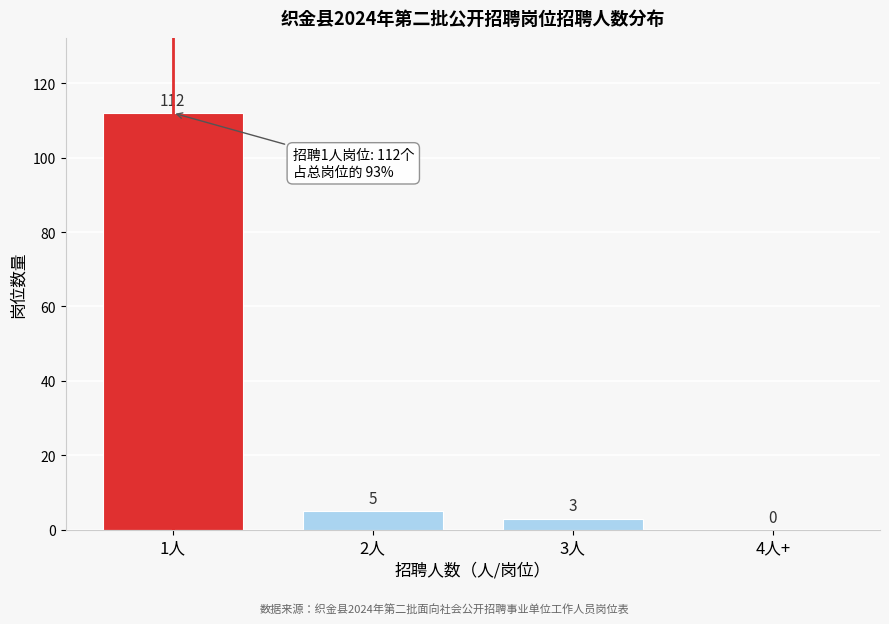

Reading left to right, what are all the values shown in this chart?

1人=112	2人=5	3人=3	4人+=0